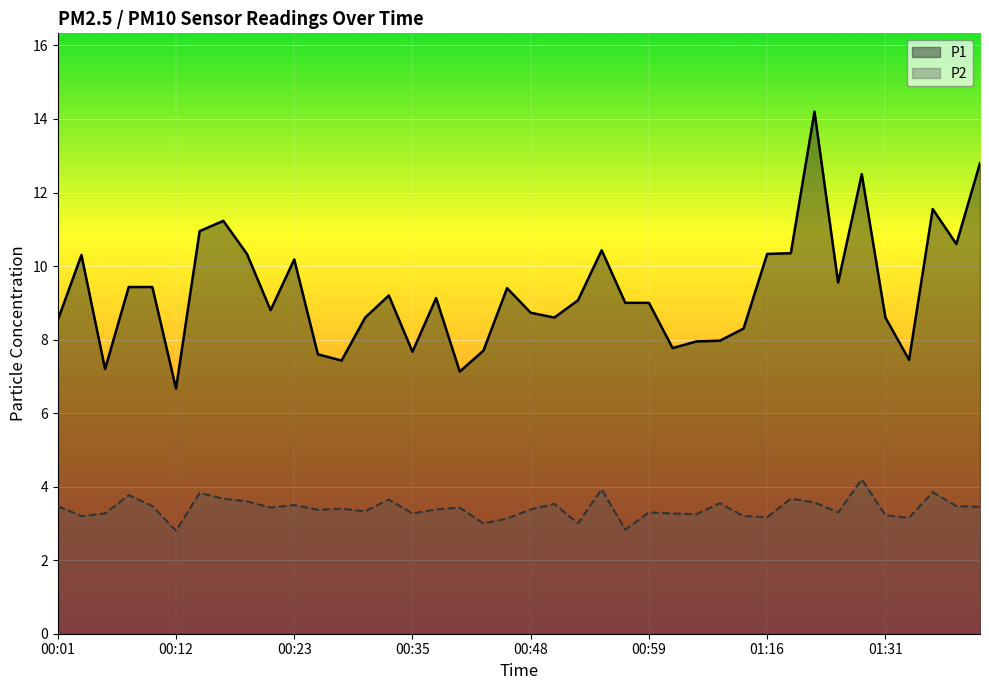

List the series in order of their peak value, highest first.

P1, P2